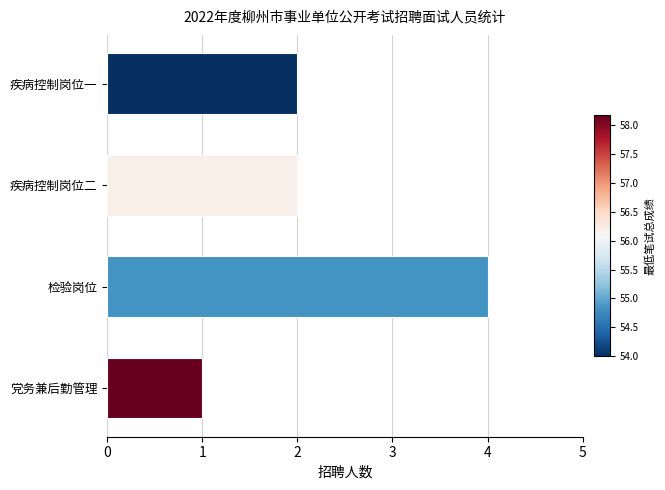

Between 疾病控制岗位二 and 党务兼后勤管理, which is larger?

疾病控制岗位二